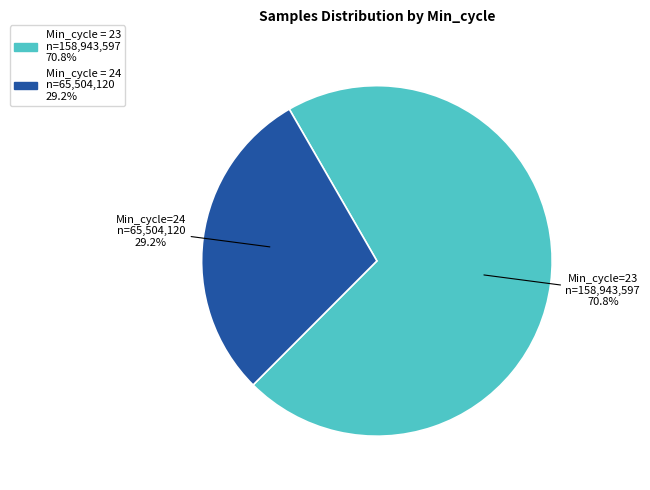

Does any single category account for the majority?

Yes